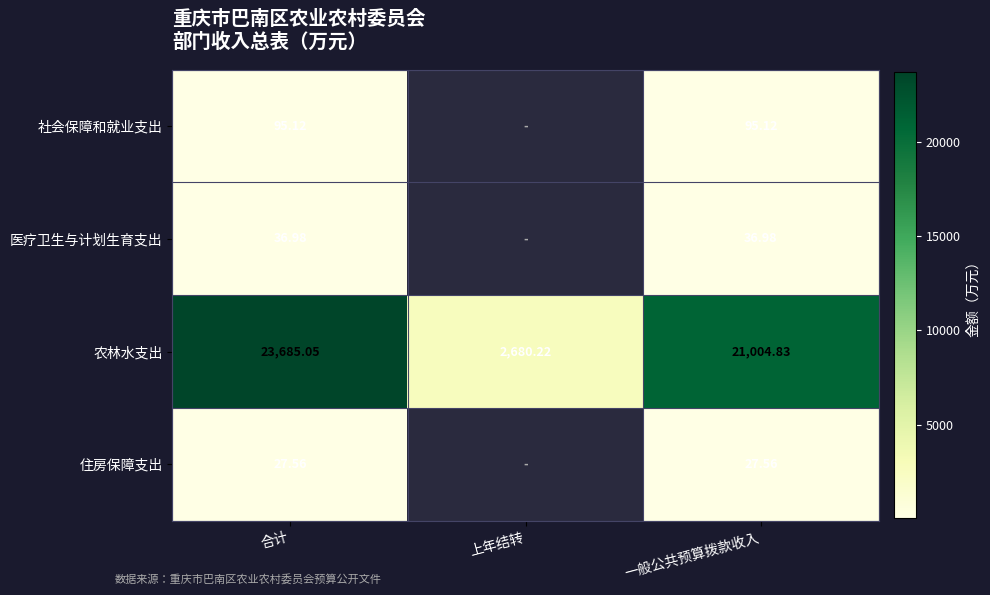

Count the number of categories in the chart.

3